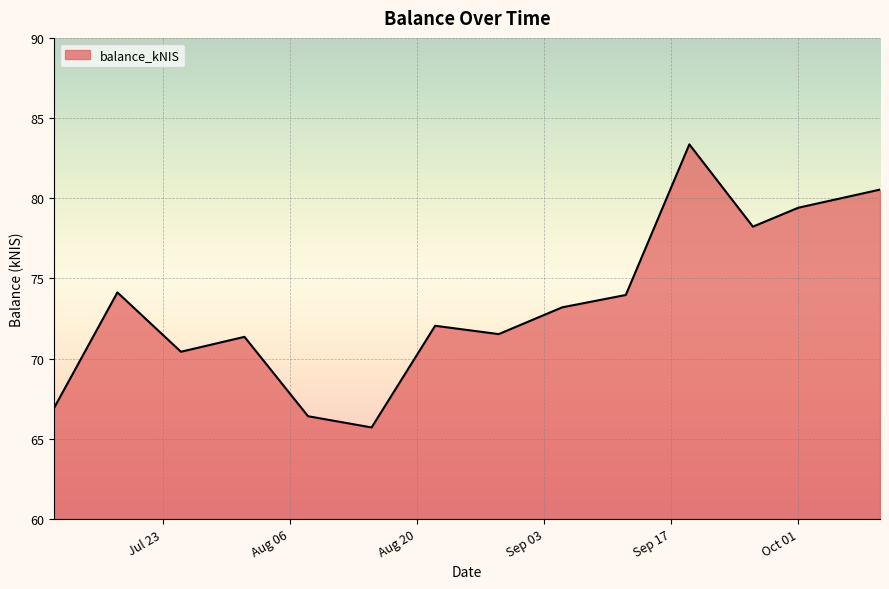

What is the average value?

73.4